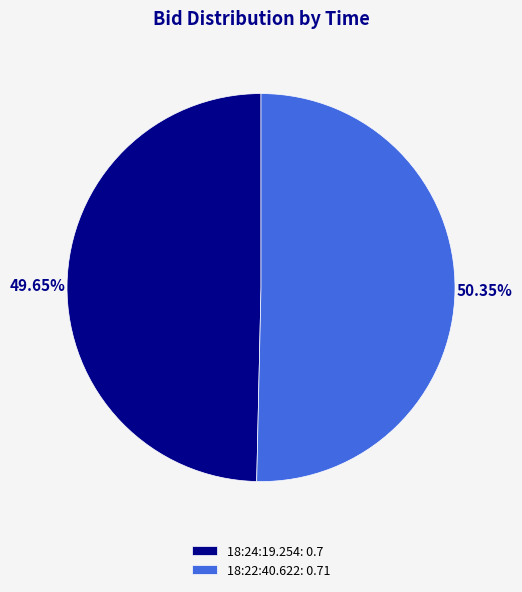

What percentage is the 18:22:40.622 slice, to the nearest percent?

50%